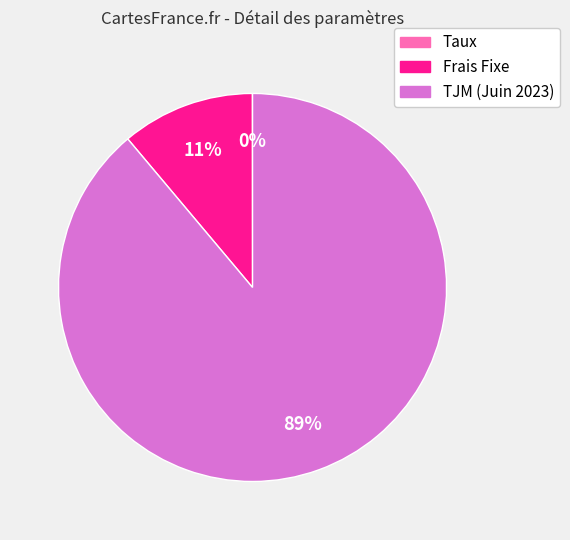

Does TJM (Juin 2023) represent more than half of the total?

Yes